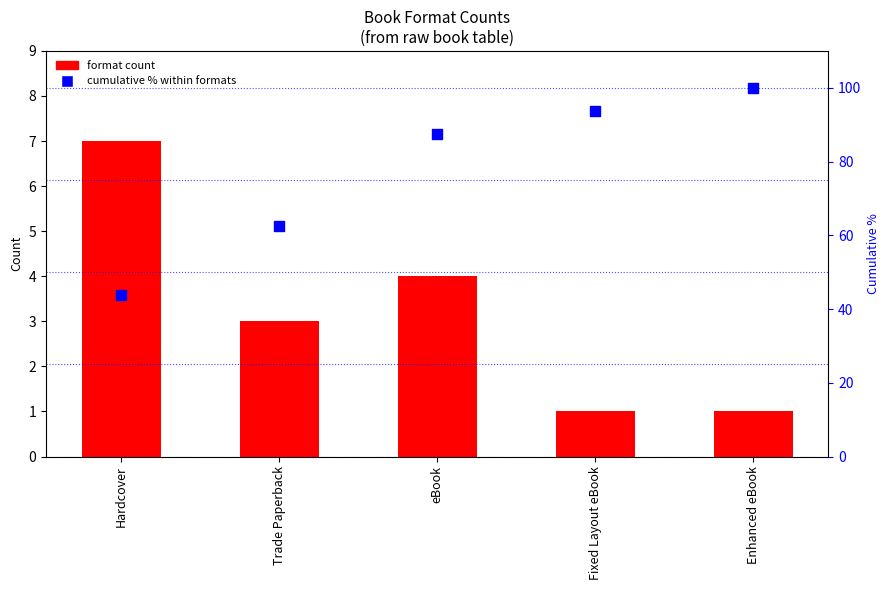

Which series has the widest spread of Y values?

cumulative % within formats